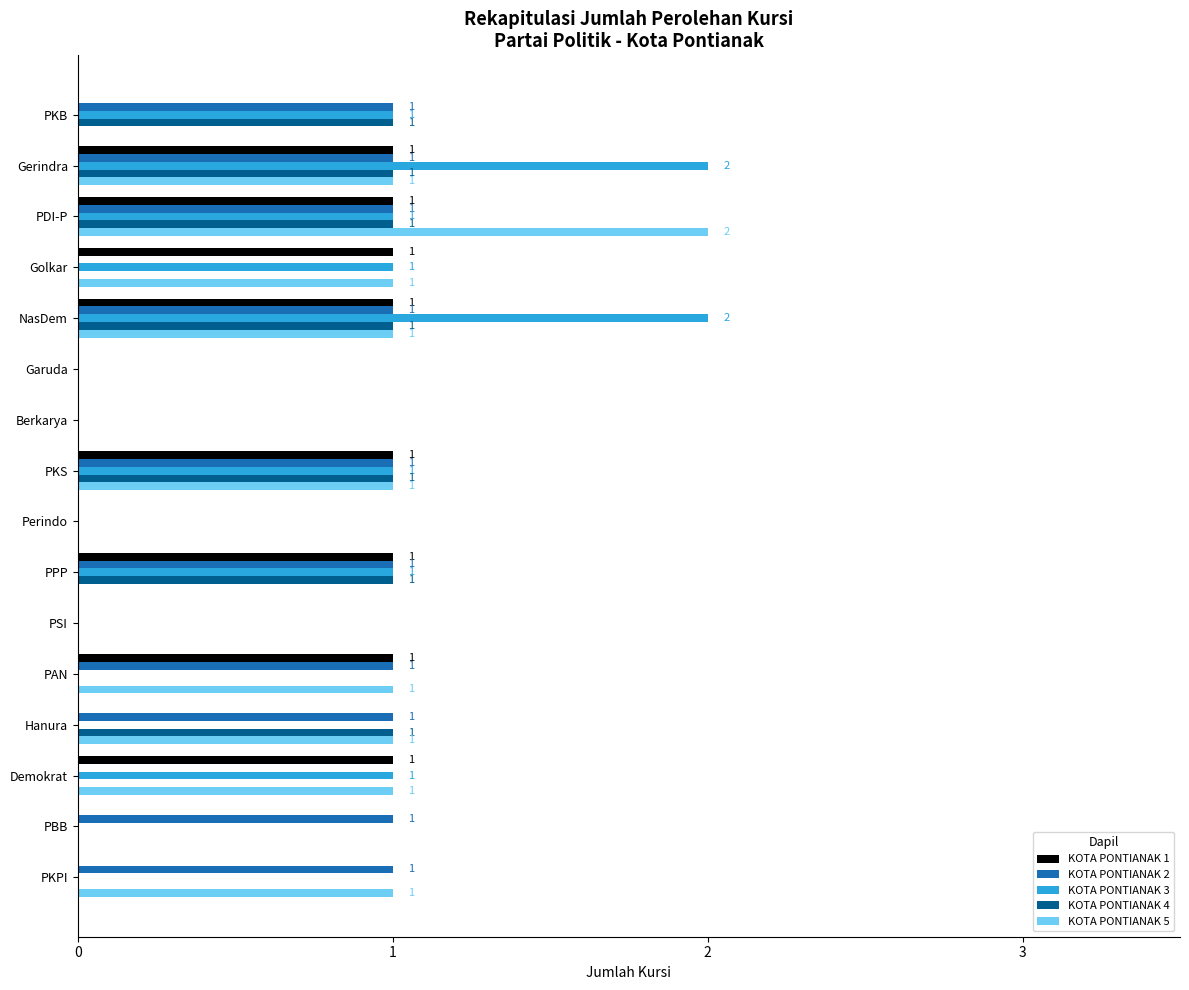

The KOTA PONTIANAK 3 series shows 1 at Berkarya. True or false?

False